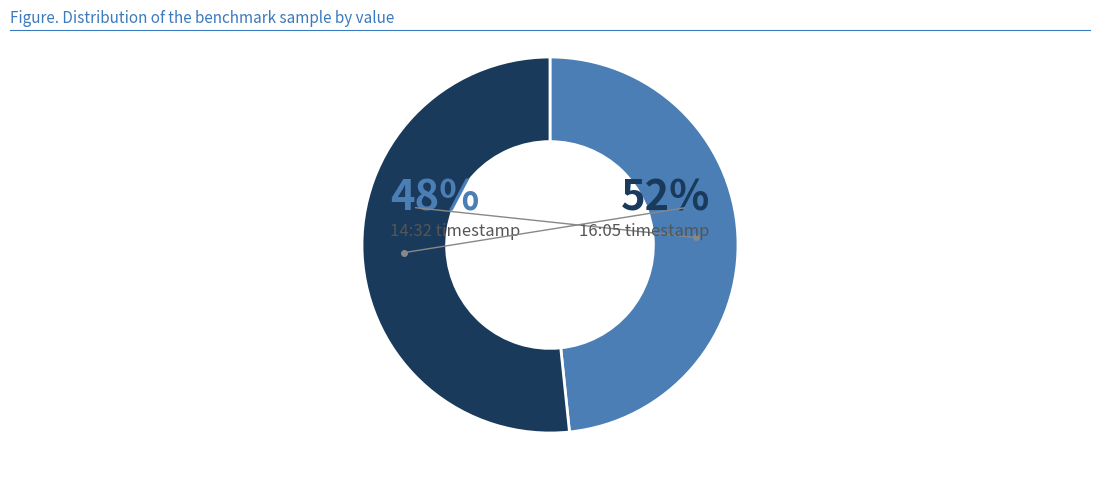

Rank the categories by value from highest to lowest.

2018-12-15T16:05:18.394Z, 2018-12-15T14:32:45.993Z